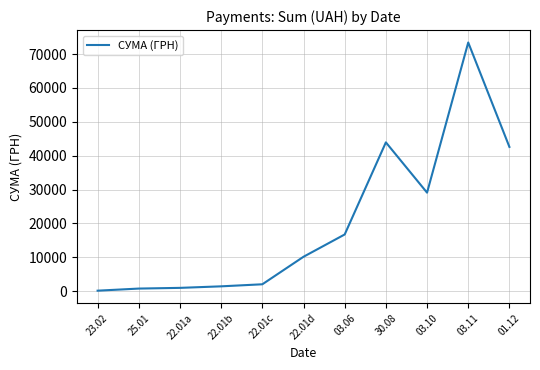

Approximately how many times larger is the value at 22.01d compared to 03.06?

0.6